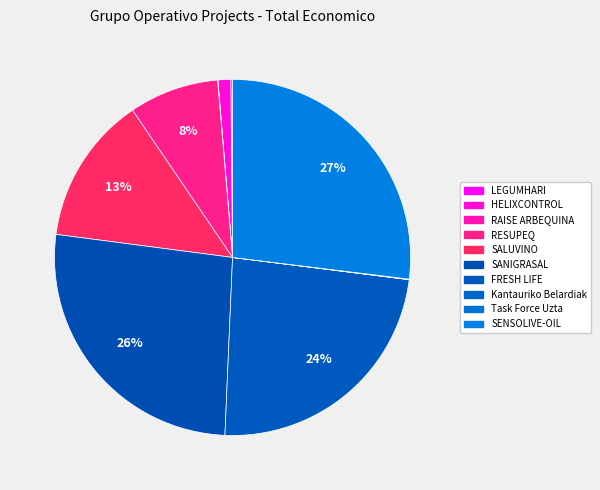

Is it true that SALUVINO is 13% of the pie?

True